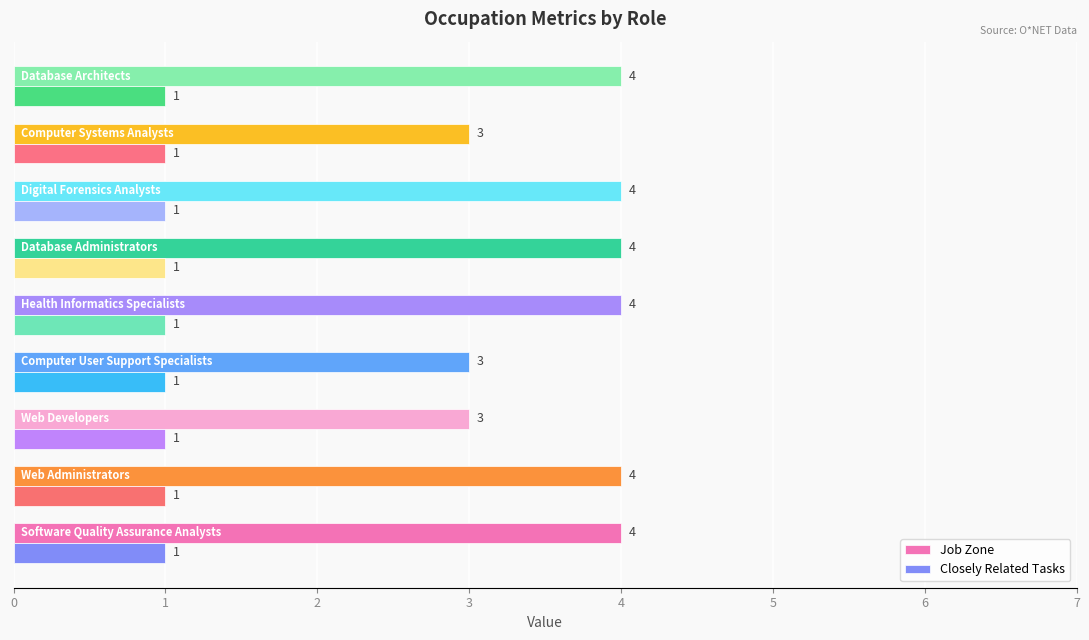

What is the difference between the maximum and minimum values in the Job Zone series?

1